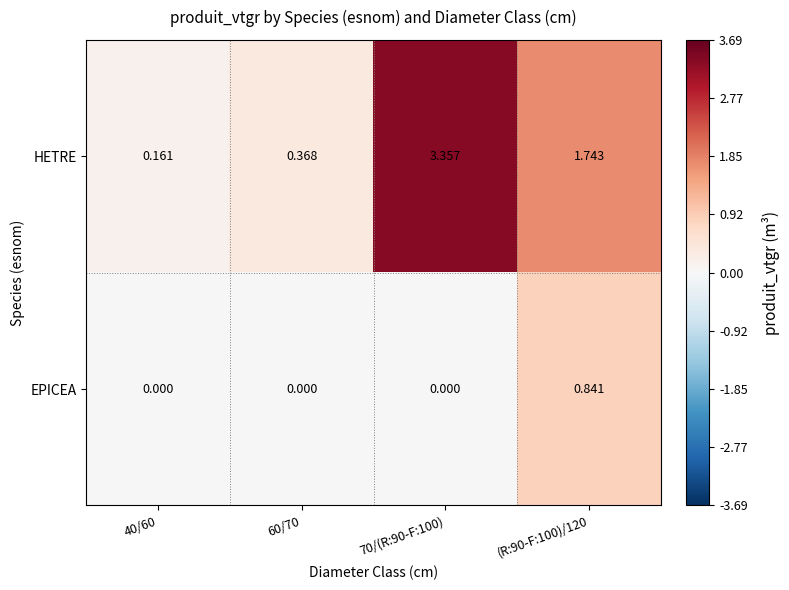

Which series has the widest spread of values?

HETRE